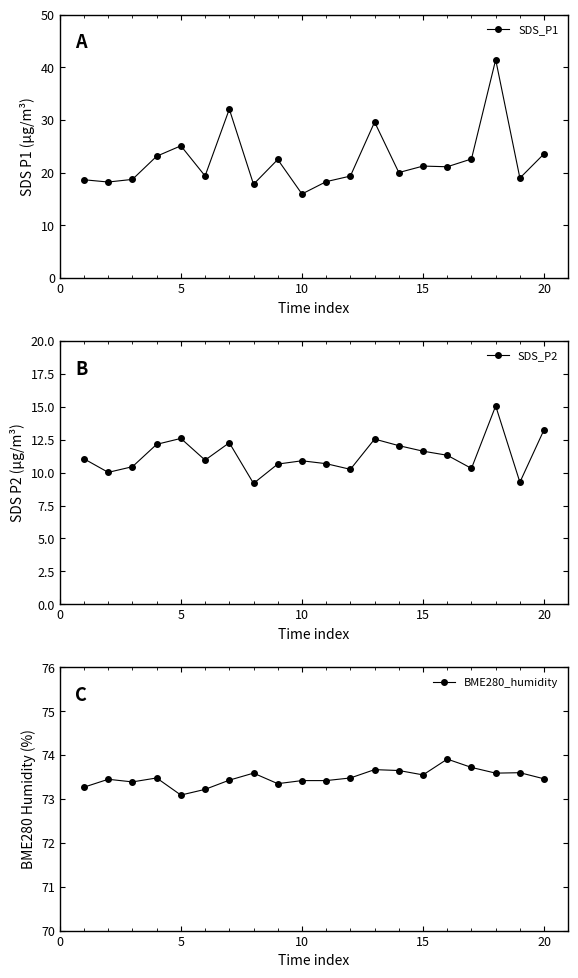

Reading right to left, what are all the values shown in this chart?

SDS_P1: 23.6	18.9	41.5	22.6	21.1	21.2	20.0	29.6	19.3	18.3	15.9	22.5	17.8	32.0	19.4	25.1	23.1	18.7	18.2	18.6
SDS_P2: 13.3	9.3	15.1	10.3	11.3	11.6	12.1	12.6	10.2	10.7	10.9	10.7	9.2	12.3	10.9	12.6	12.2	10.4	10.0	11.1
BME280_humidity: 73.5	73.6	73.6	73.7	73.9	73.5	73.7	73.7	73.5	73.4	73.4	73.3	73.6	73.4	73.2	73.1	73.5	73.4	73.5	73.3